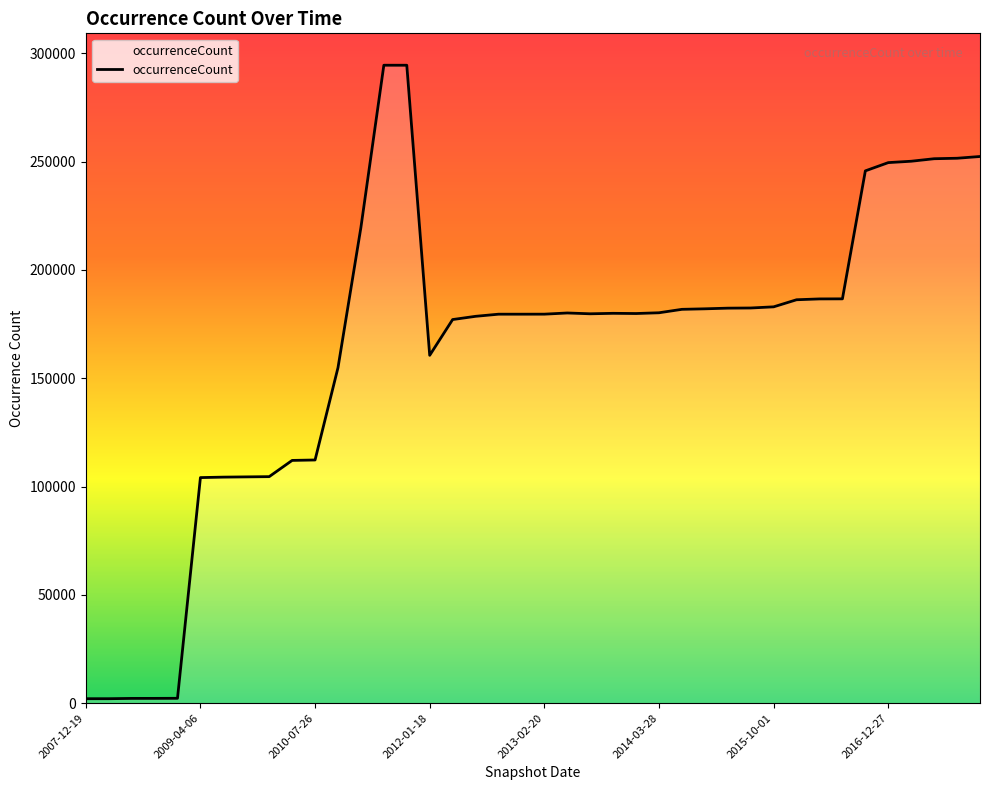

What is the maximum value shown in the chart?

294539